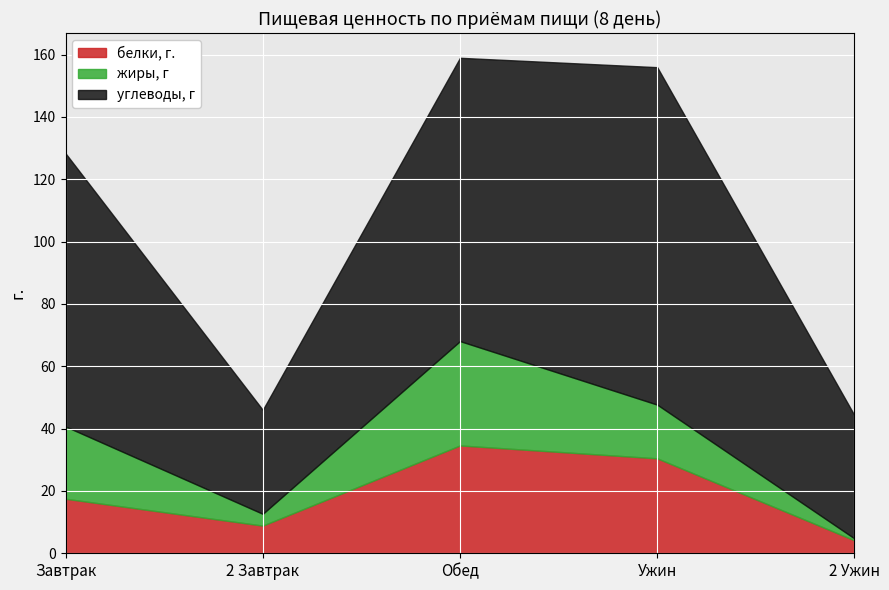

What is the maximum value shown in the chart?

108.3